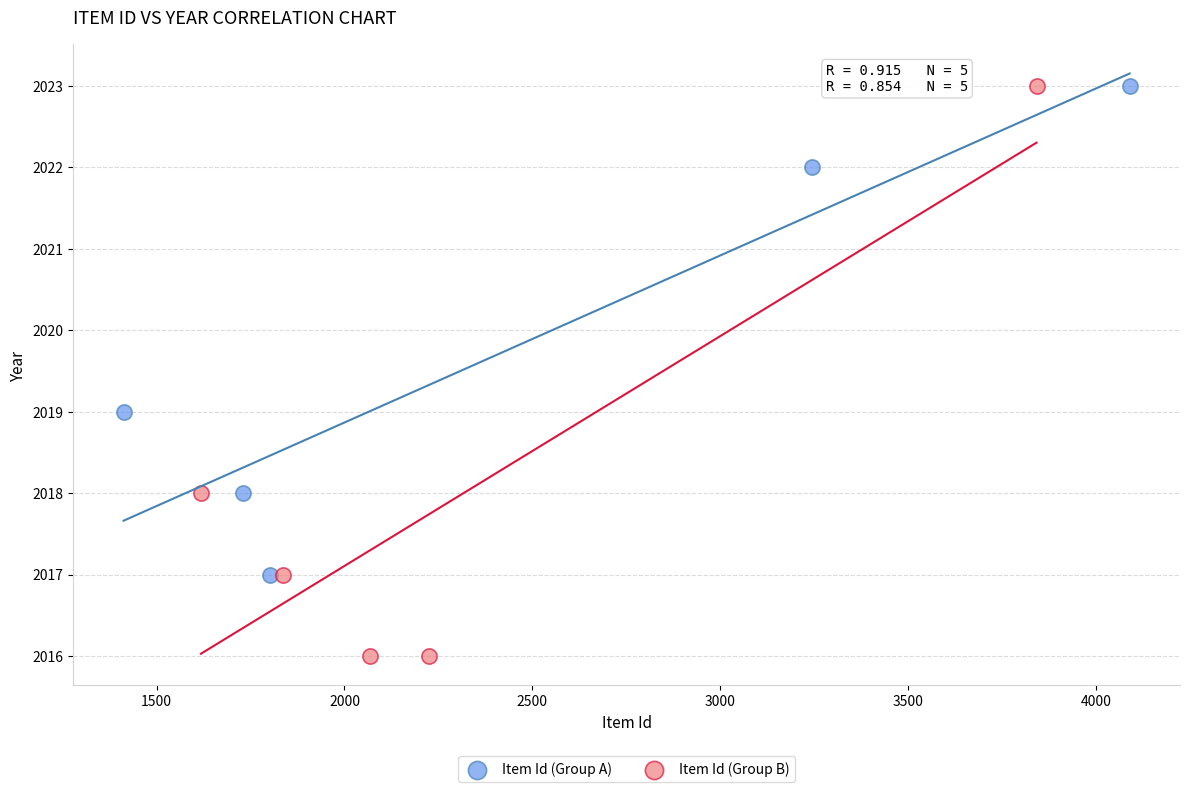

Which series has the widest spread of Y values?

Item Id (Group B)